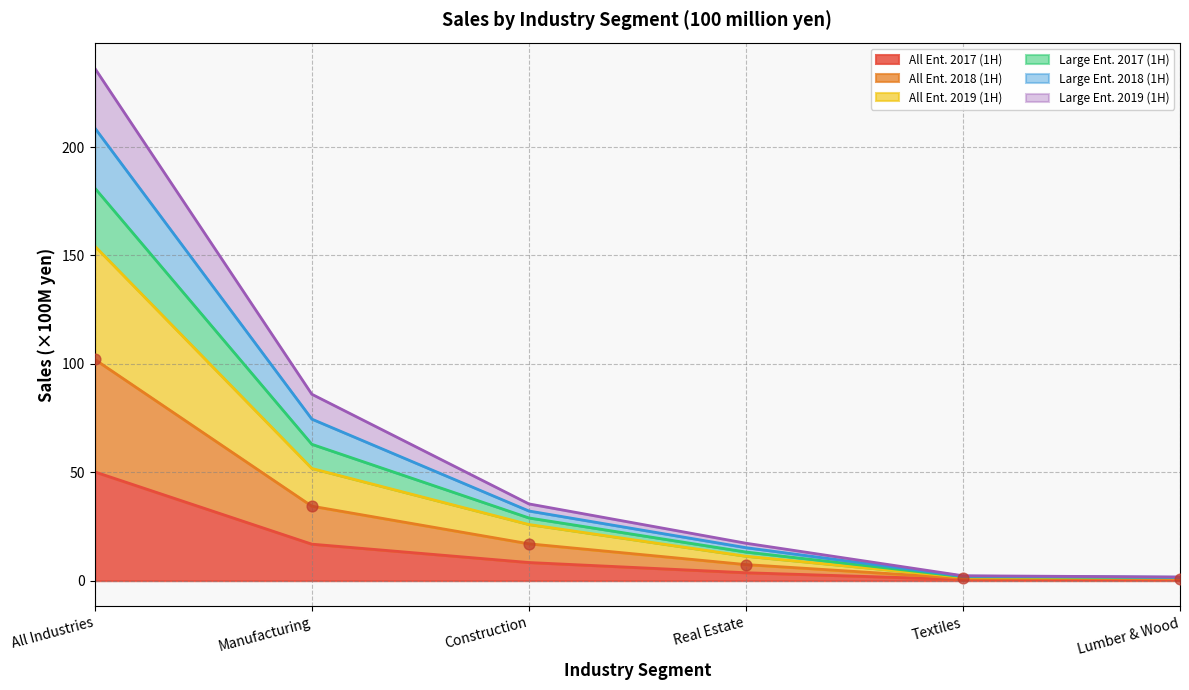

Which series reaches the minimum Y coordinate?

All Ent. 2017 (1H)